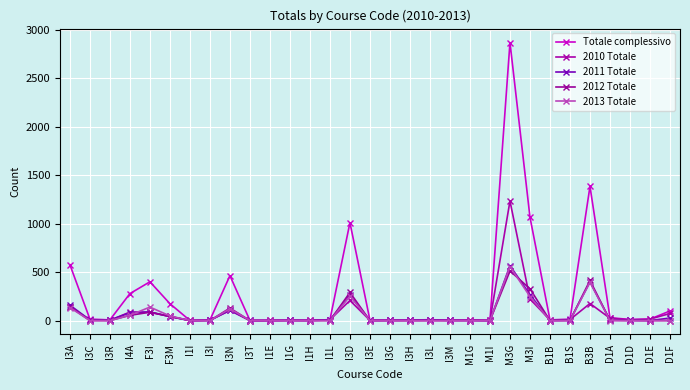

What position from the left is M1G?

21